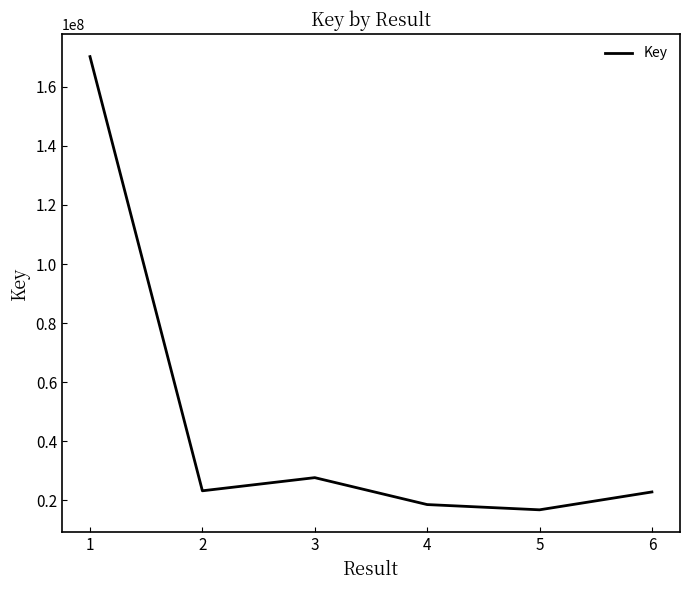

What is the maximum value shown in the chart?

170255171